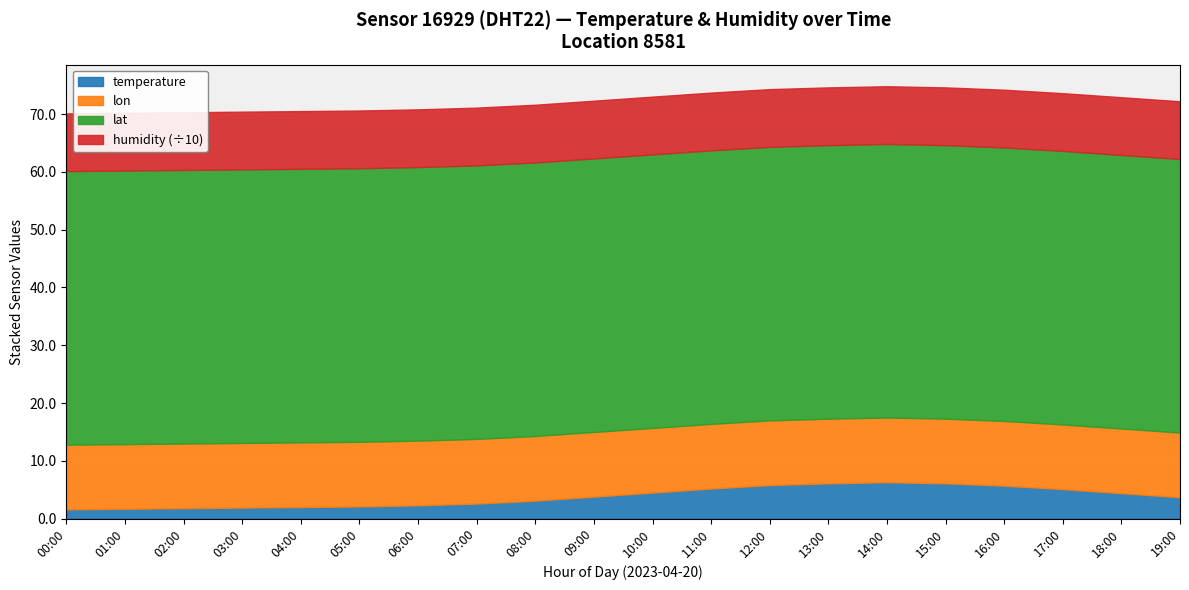

Where is lat nearest to the value 47?

00:00